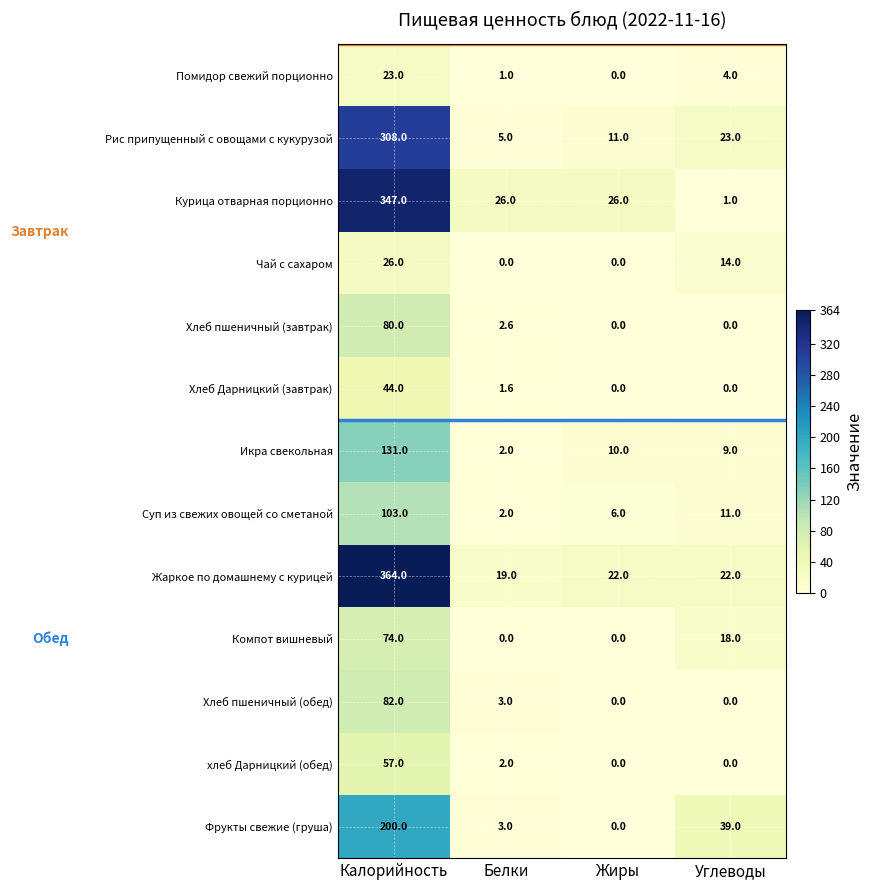

Read the Рис припущенный с овощами с кукурузой value at Жиры.

11.0